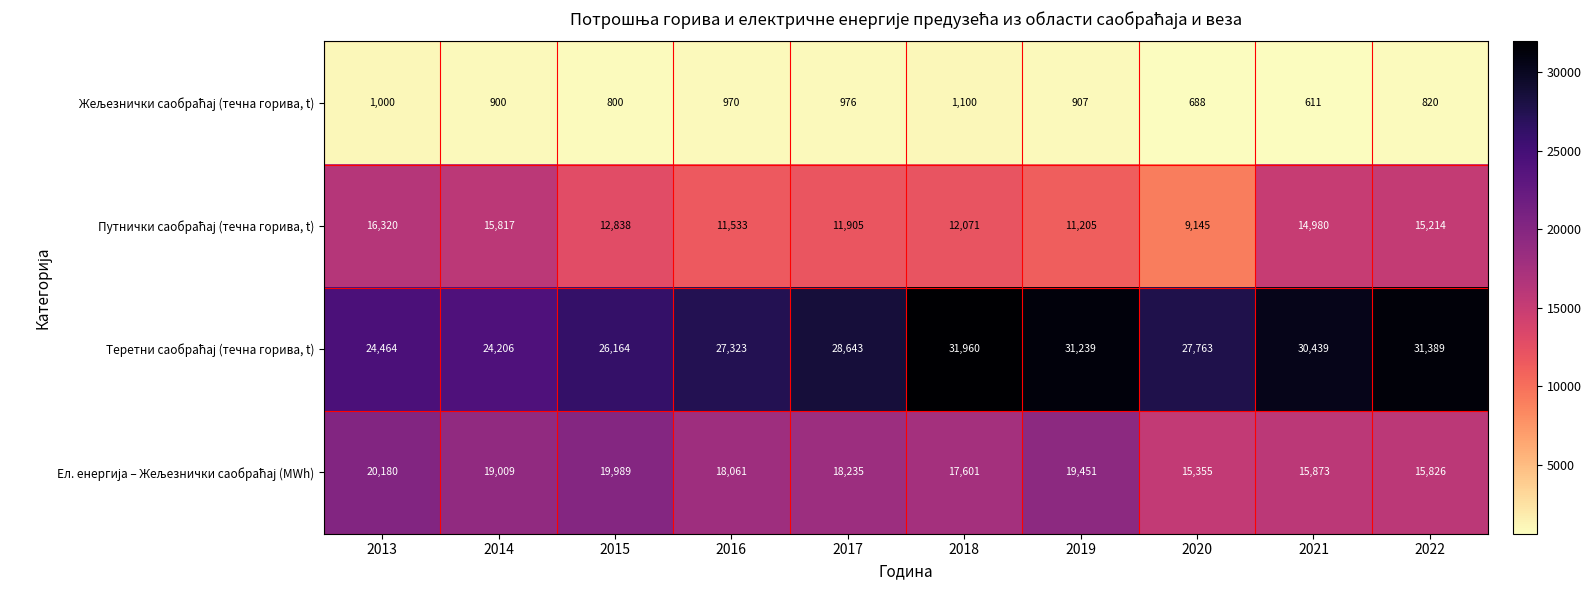

What is the spread (max minus min) of values at 2020?

27075